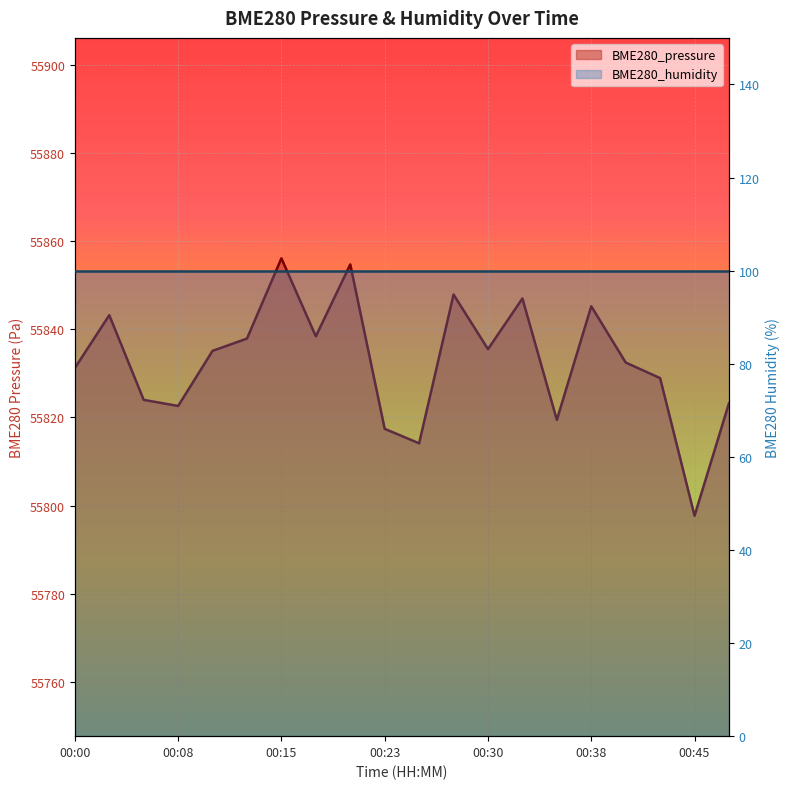

What is the value of the 17th point from the left?

55832.5